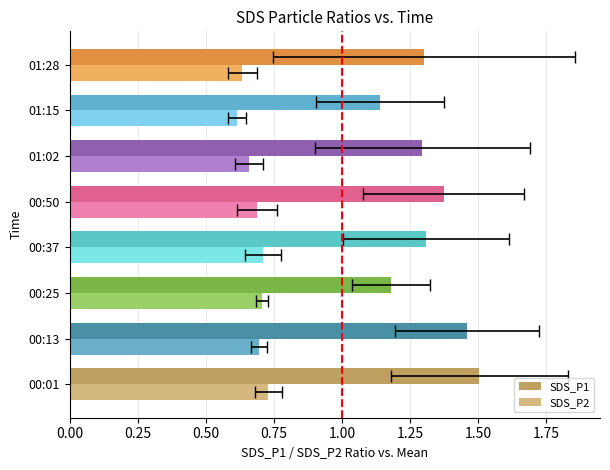

The SDS_P1 series shows 0.5 at 00:25. True or false?

False